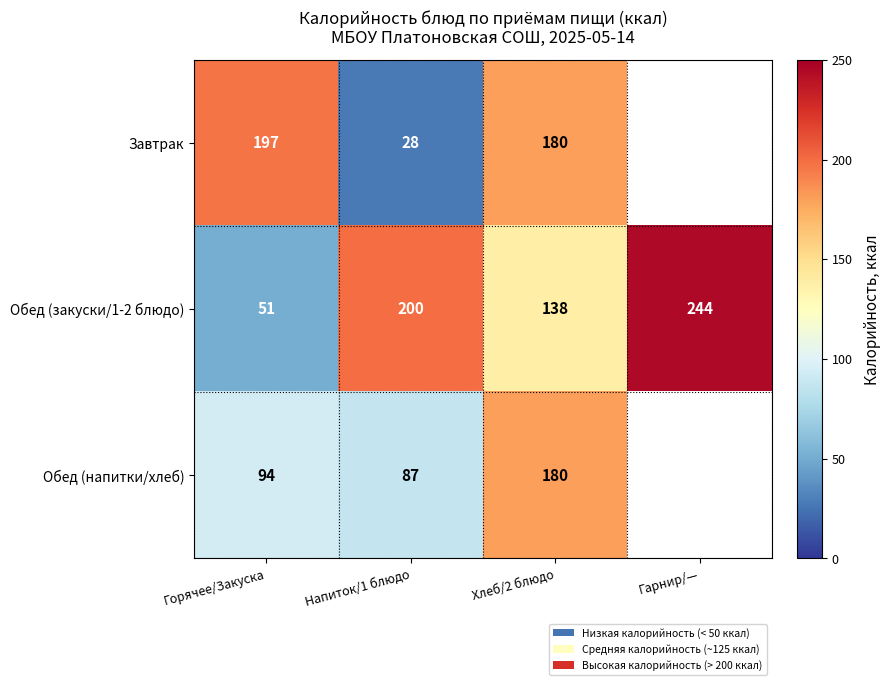

Which series changed the most between Горячее/Закуска and Хлеб/2 блюдо?

Обед (закуски/1-2 блюдо)